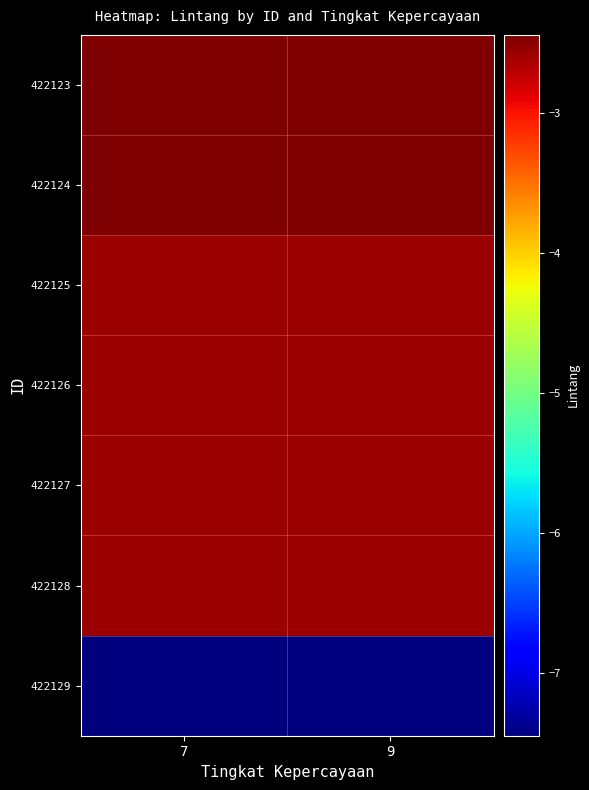

Rank the series by their maximum value, from highest to lowest.

422123, 422124, 422126, 422125, 422127, 422128, 422129